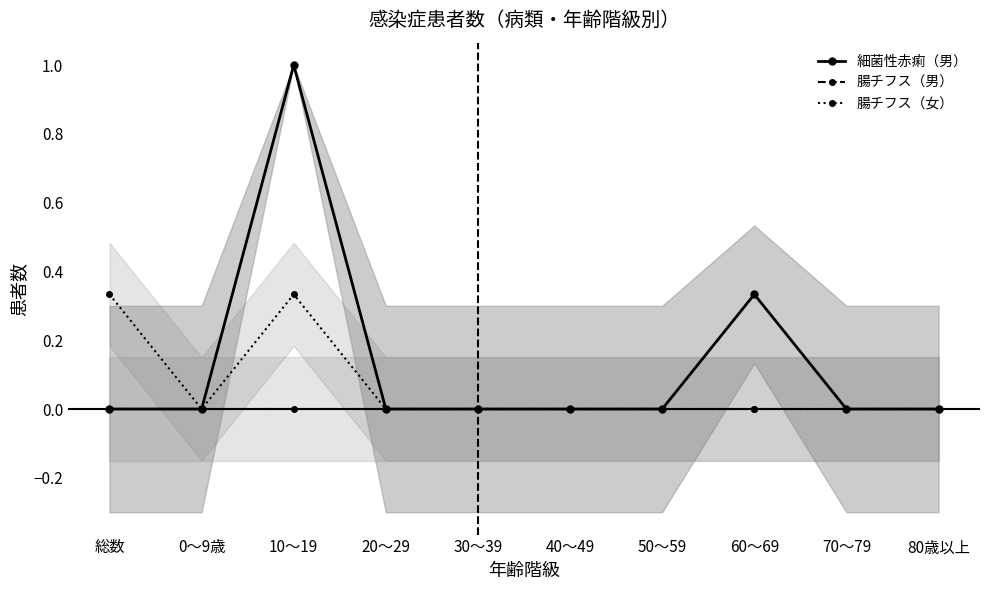

Does the chart display data point markers on the line(s)?

Yes